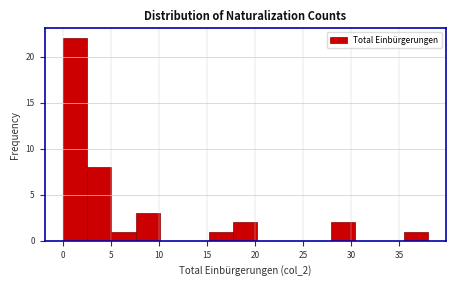

Reading left to right, transcribe this chart: for each bar, give the range it covers on the x-axis and its height. Neither the bar edges nor the heights are printed on the chart, so give them approximately, as read against the axes.

0.0 to 2.5: 22
2.5 to 5.0: 8
5.0 to 7.5: 1
7.5 to 10.0: 3
10.0 to 12.5: 0
12.5 to 15.0: 0
15.0 to 17.5: 1
17.5 to 20.5: 2
20.5 to 23.0: 0
23.0 to 25.5: 0
25.5 to 28.0: 0
28.0 to 30.5: 2
30.5 to 33.0: 0
33.0 to 35.5: 0
35.5 to 38.0: 1